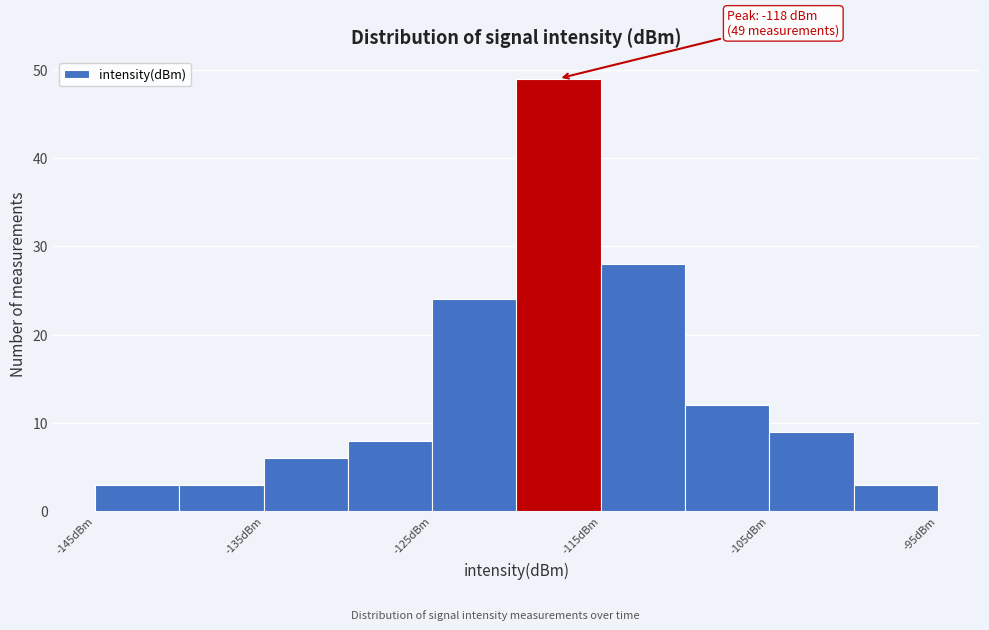

Over which range of the x-axis is the bar tallest?

-120 to -115